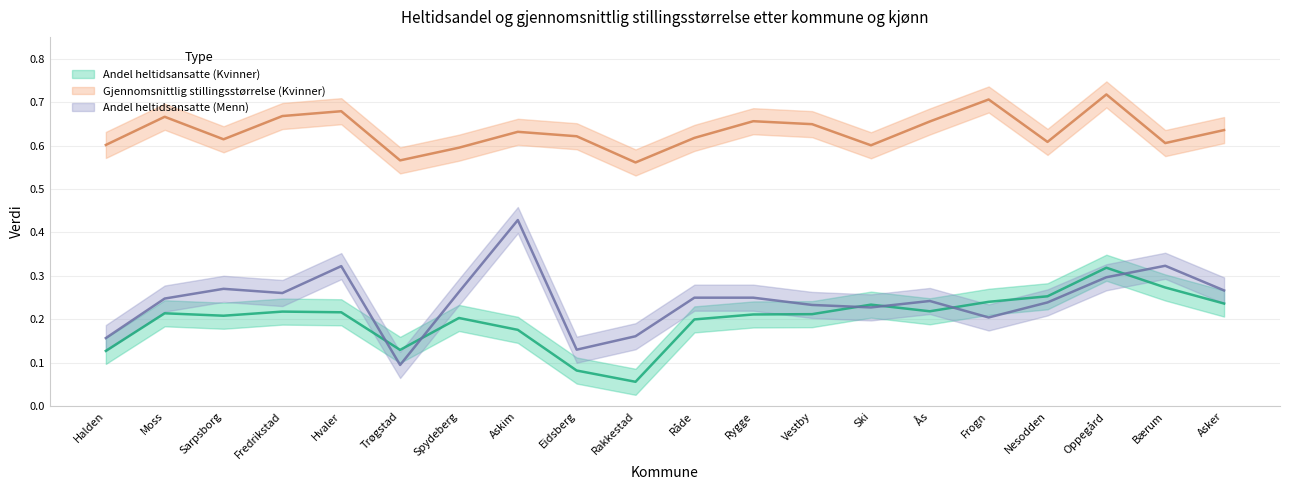

Between Moss and Eidsberg, which is larger?

Moss